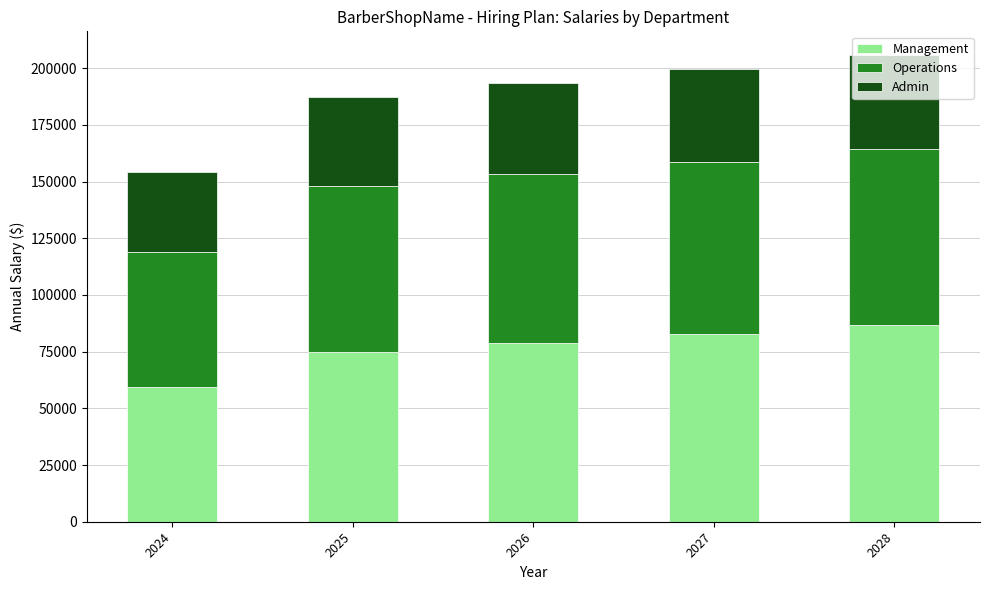

What is the maximum value for Management?

86908.7